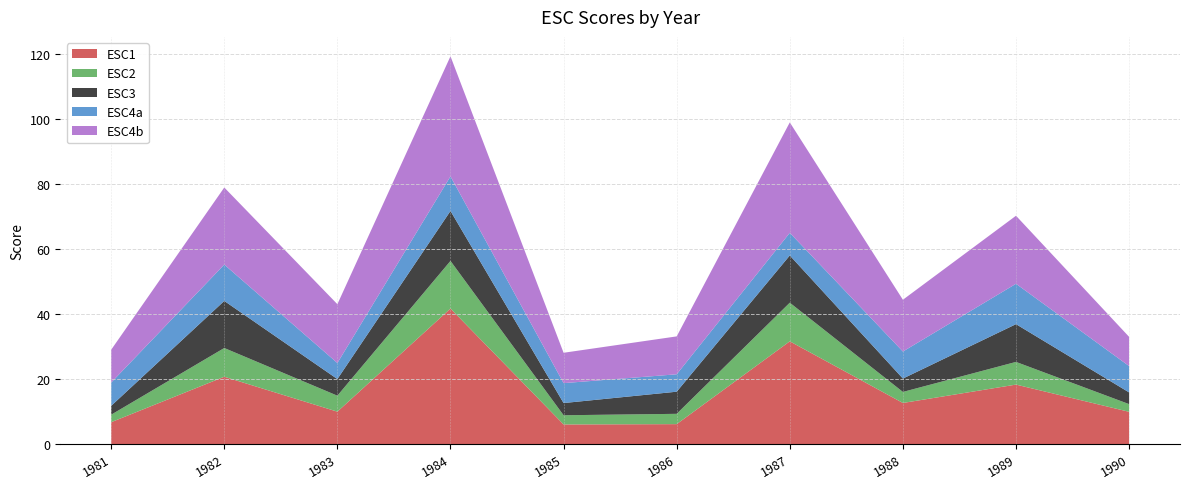

Reading right to left, what are all the values shown in this chart?

ESC1: 9.9	18.3	12.6	31.6	6.1	6.0	41.7	10.0	20.7	6.7
ESC2: 2.4	7.0	3.4	11.9	3.2	2.8	14.6	4.9	8.8	2.3
ESC3: 3.6	11.6	4.1	14.5	6.8	3.8	15.4	5.1	14.5	2.7
ESC4a: 8.1	12.4	8.3	7.0	5.4	6.1	10.6	4.9	11.2	7.1
ESC4b: 9.0	20.9	15.9	34.0	11.7	9.3	36.9	18.1	23.7	10.1